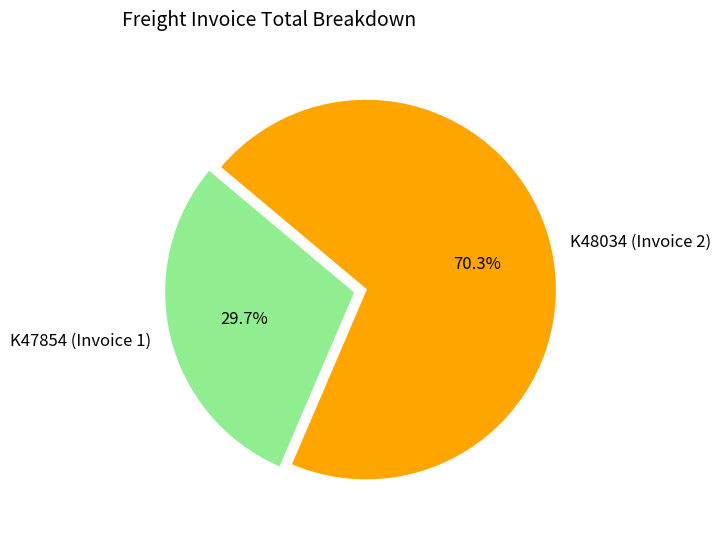

Which category accounts for the majority?

K48034 (Invoice 2)